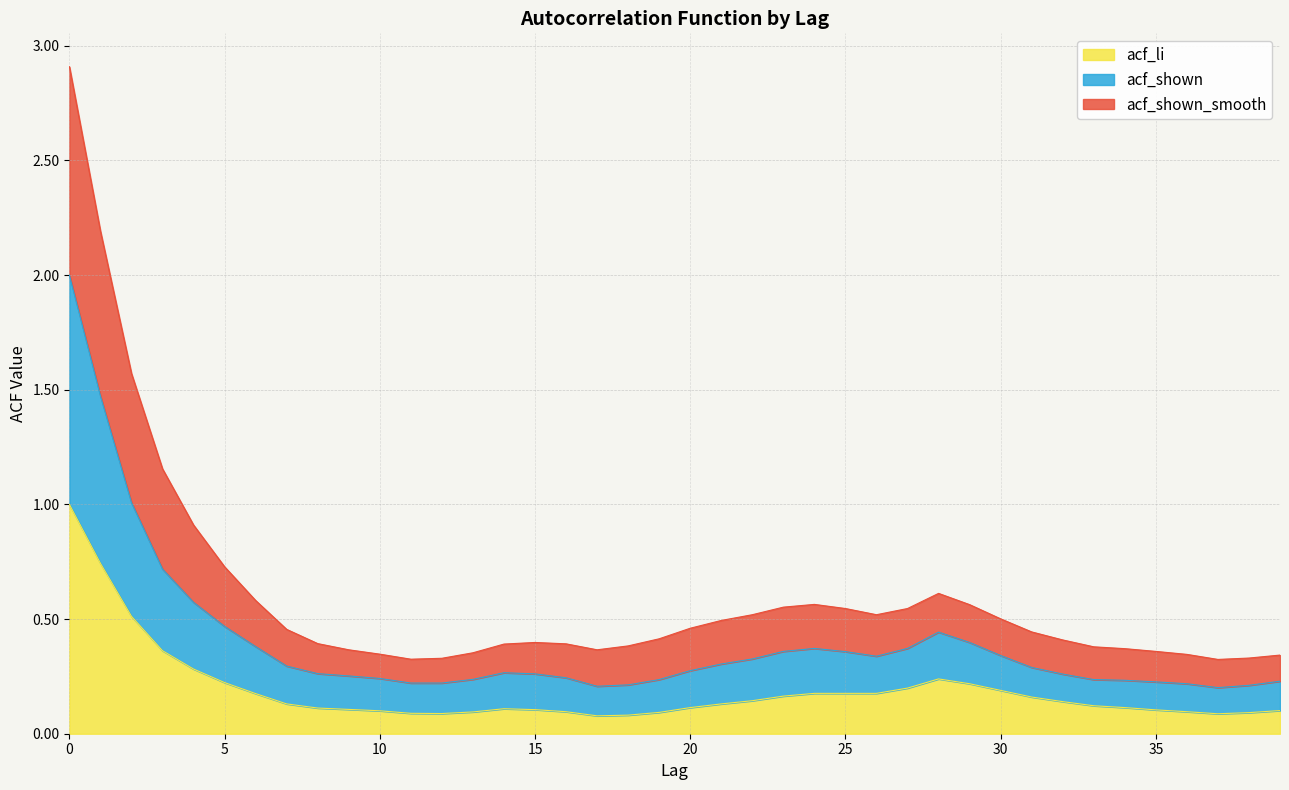

What is the value of the acf_li point at the 29th from the left?

0.2